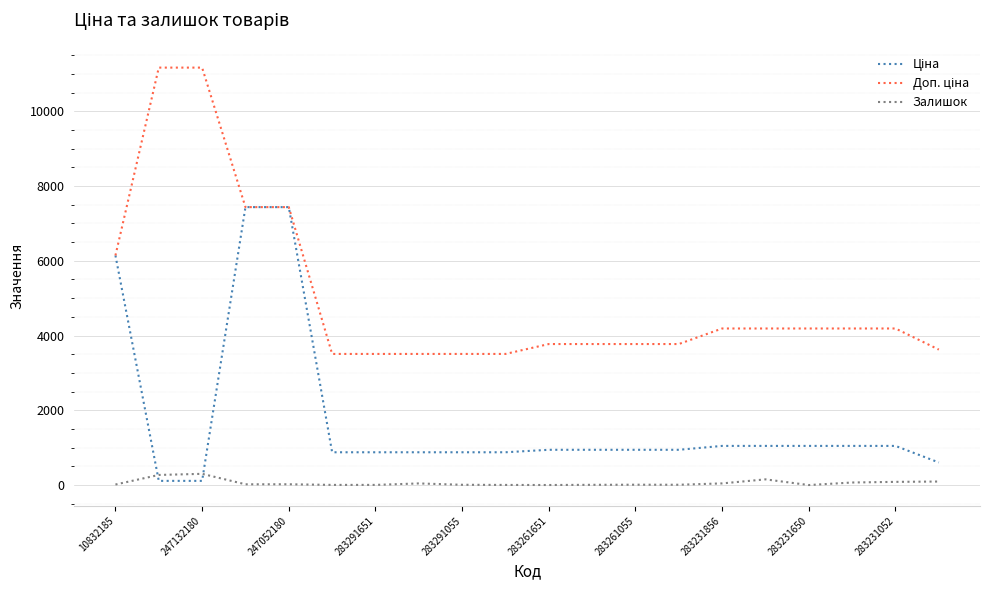

What is the greatest value displayed?

11169.0